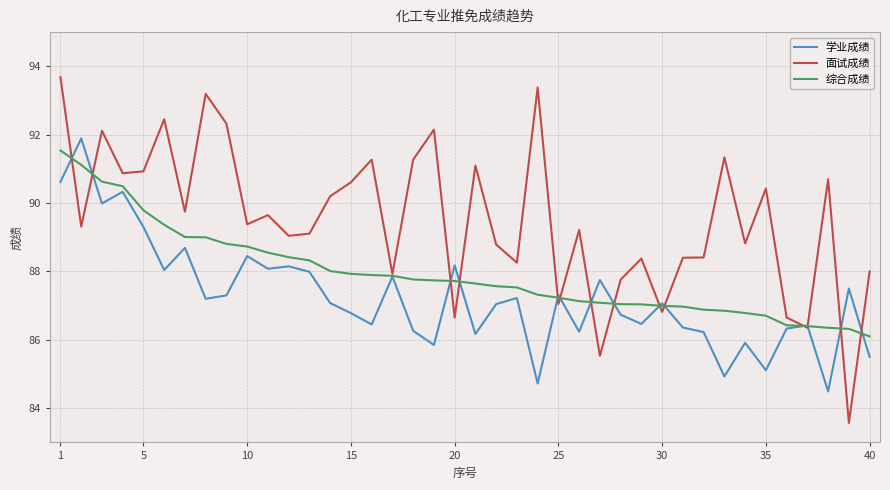

What is the maximum value shown in the chart?

93.7